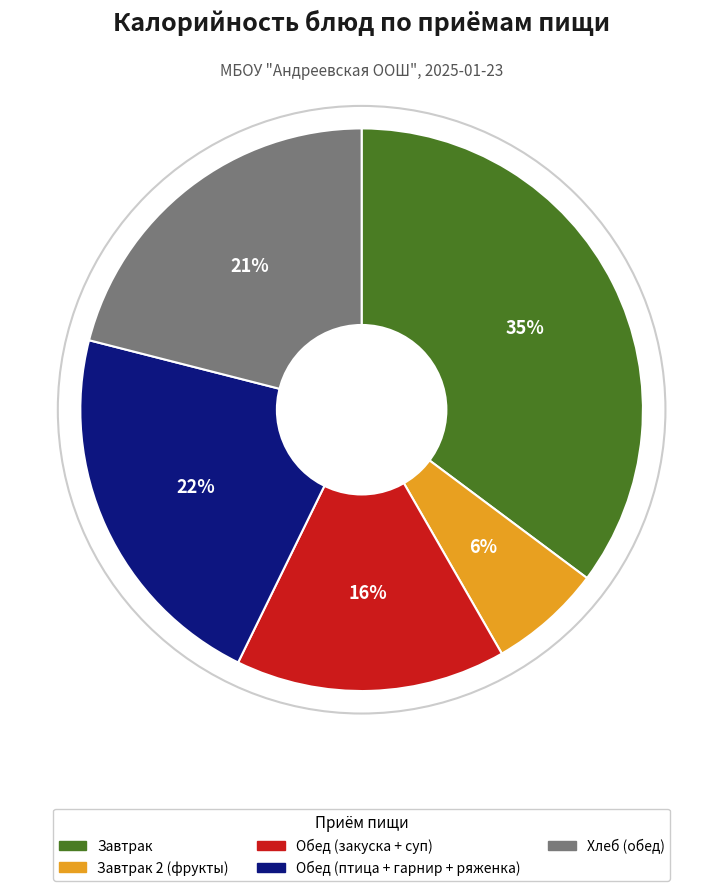

How many slices are in this pie chart?

5